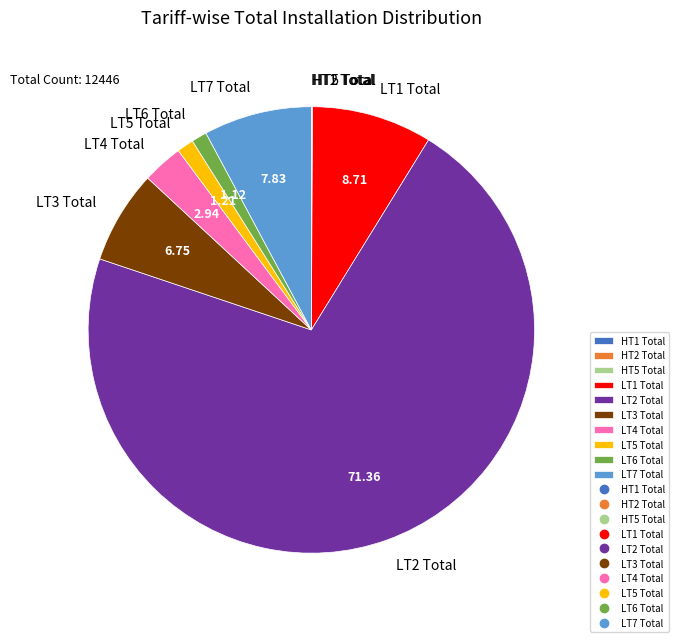

Which has a higher value, LT3 Total or LT6 Total?

LT3 Total